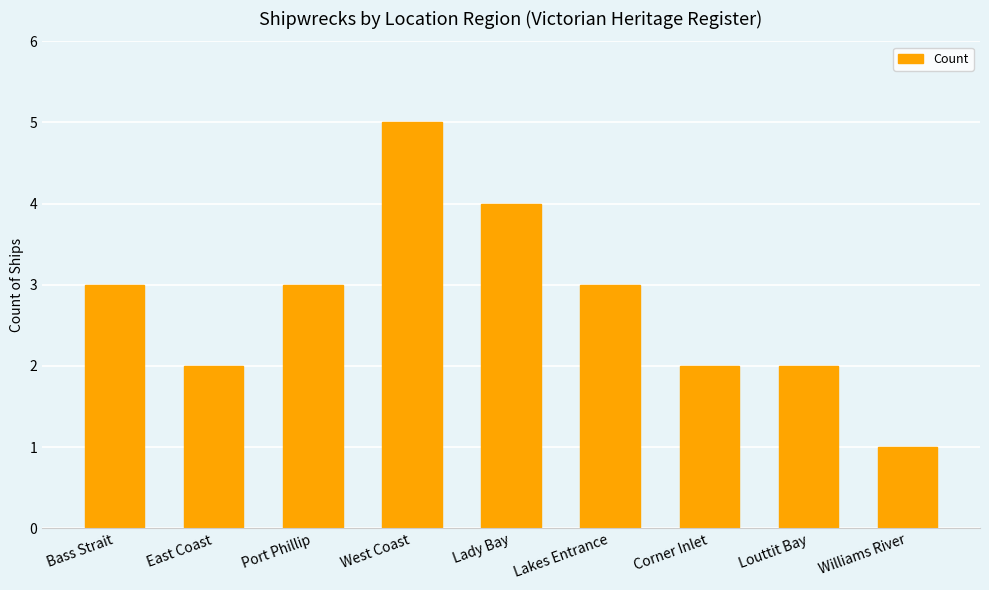

Reading right to left, extract all data points from this chart.

1	2	2	3	4	5	3	2	3